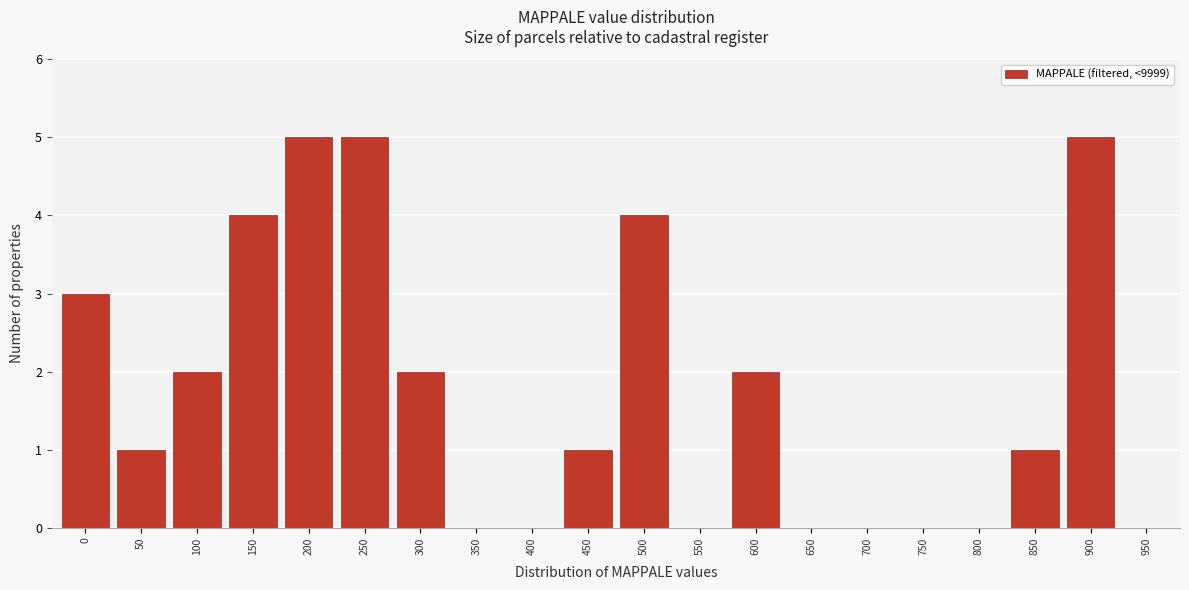

Reading left to right, transcribe all the data shown in this chart.

0=3	50=1	100=2	150=4	200=5	250=5	300=2	350=0	400=0	450=1	500=4	550=0	600=2	650=0	700=0	750=0	800=0	850=1	900=5	950=0